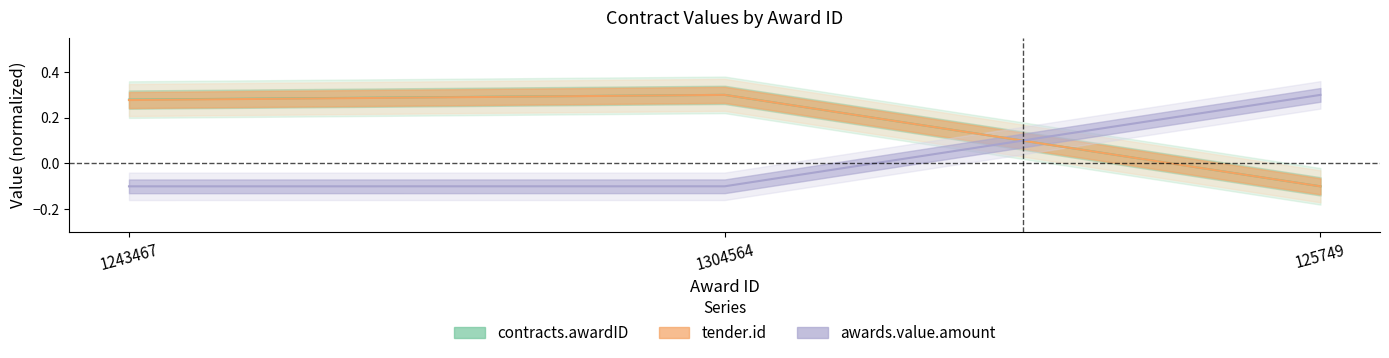

Is the value of awards.value.amount at 1304564 greater than the value of contracts.awardID at 1304564?

No